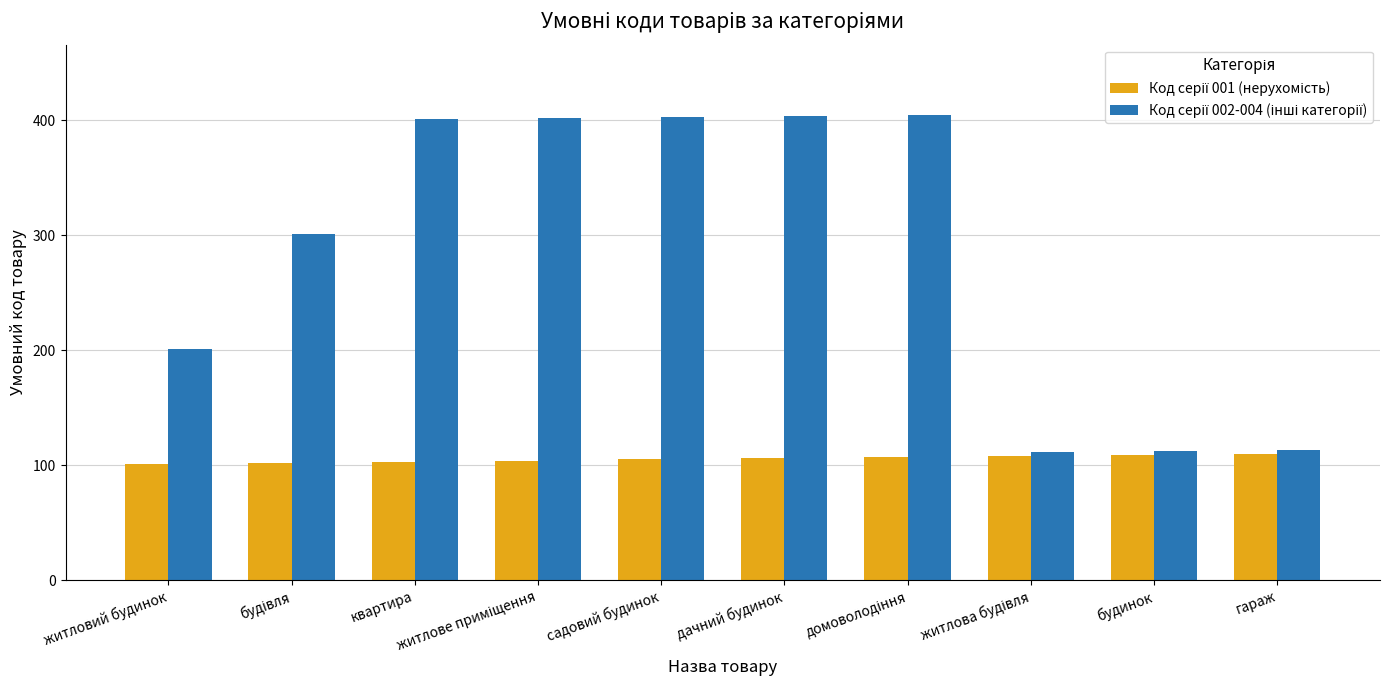

What is the smallest value displayed?

101